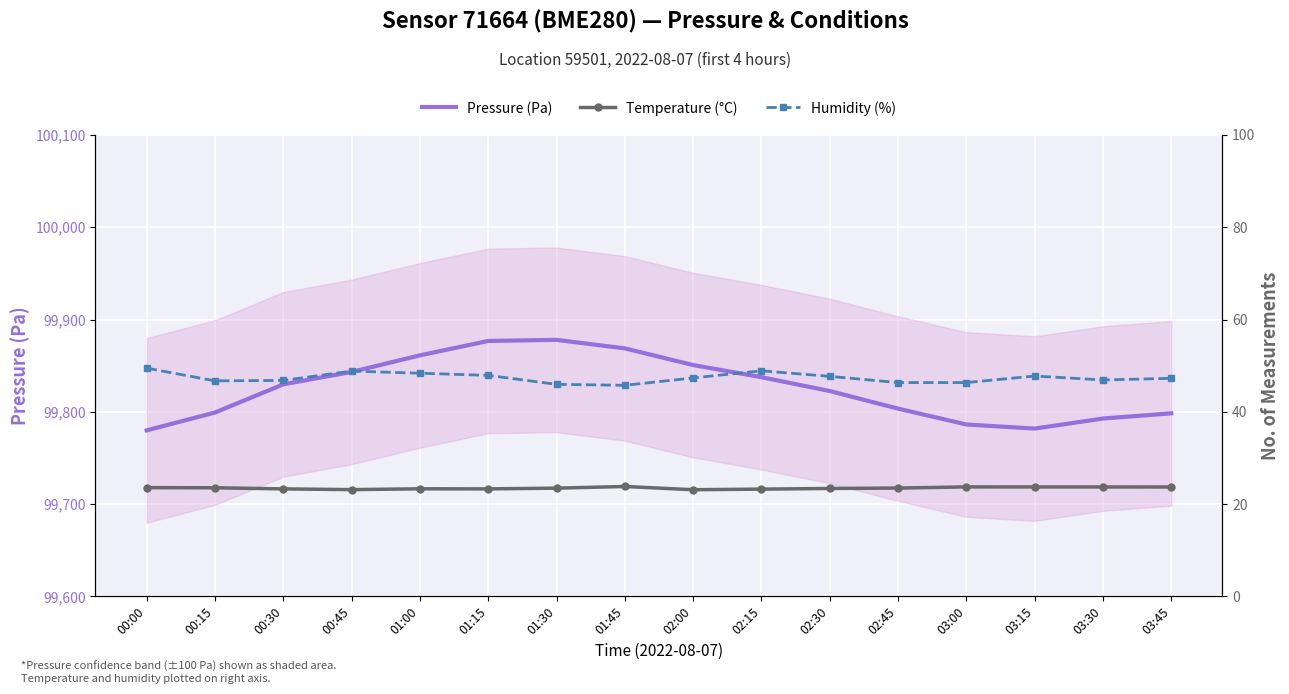

True or false: Humidity (%) and Temperature (°C) intersect in this chart.

False